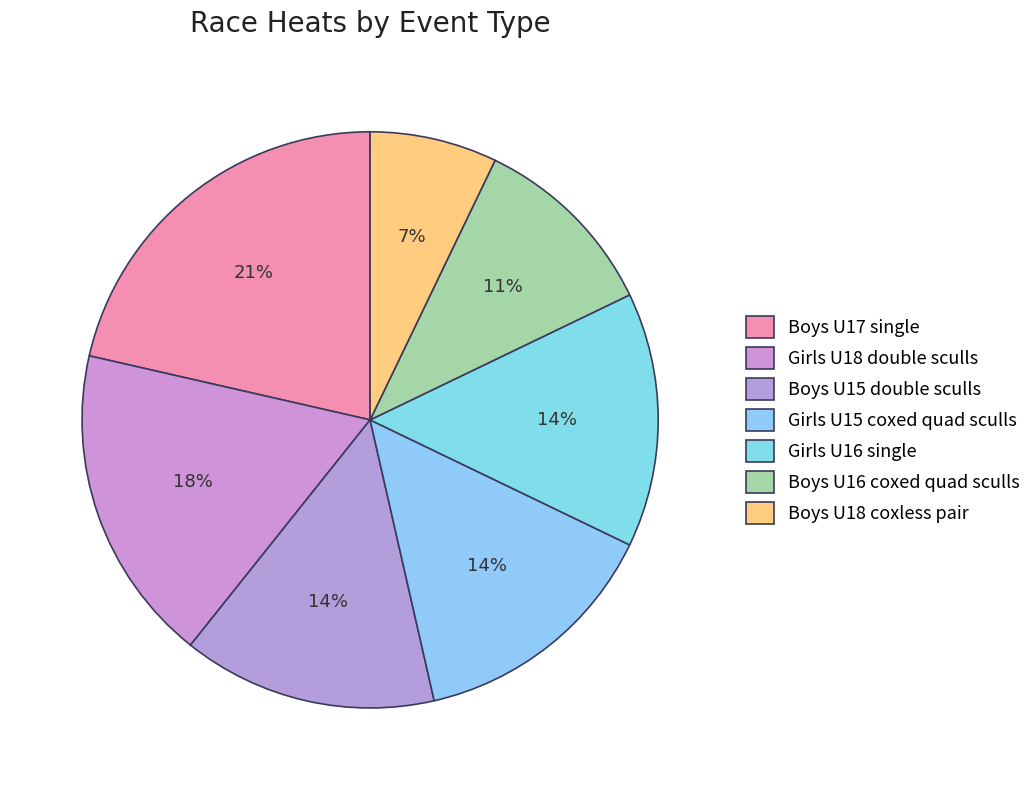

To the nearest percent, what portion does Girls U15 coxed quad sculls represent?

14%